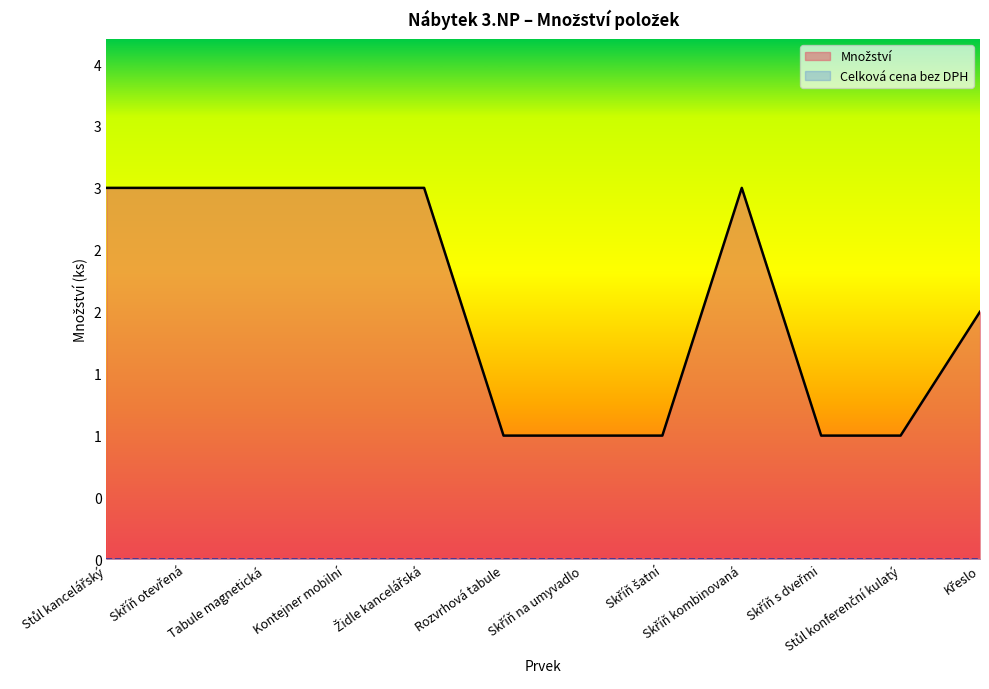

Reading left to right, what are all the values shown in this chart?

Stůl kancelářský=3	Skříň otevřená=3	Tabule magnetická=3	Kontejner mobilní=3	Židle kancelářská=3	Rozvrhová tabule=1	Skříň na umyvadlo=1	Skříň šatní=1	Skříň kombinovaná=3	Skříň s dveřmi=1	Stůl konferenční kulatý=1	Křeslo=2